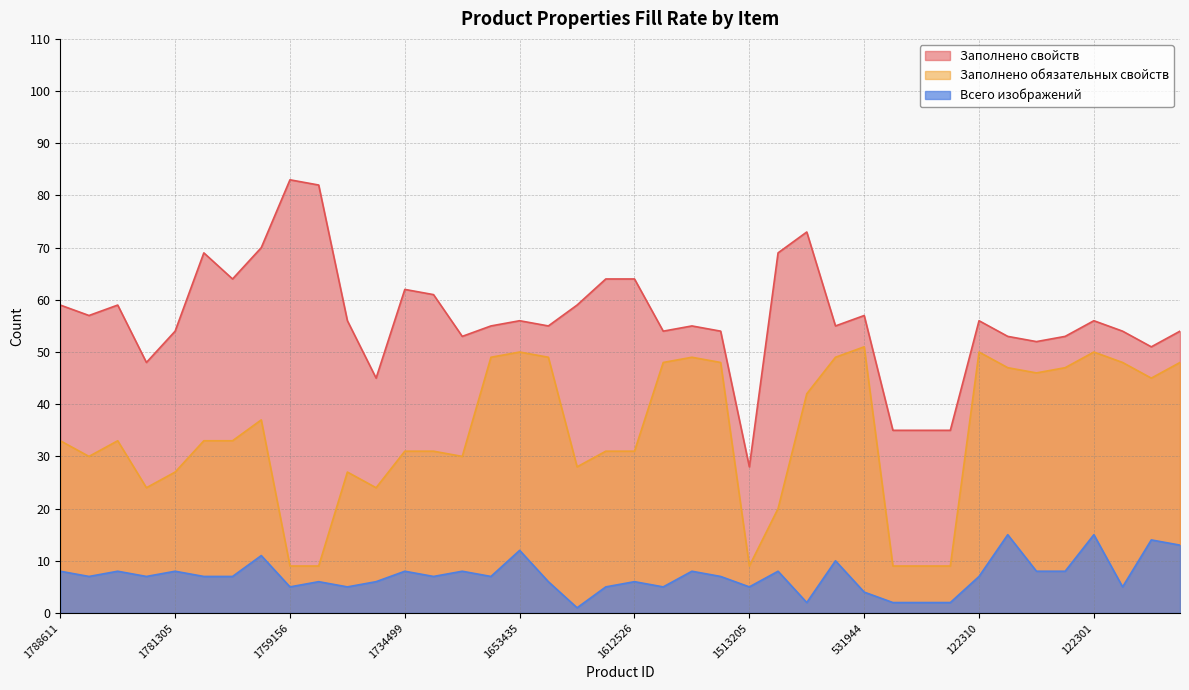

True or false: Заполнено обязательных свойств and Заполнено свойств intersect in this chart.

False